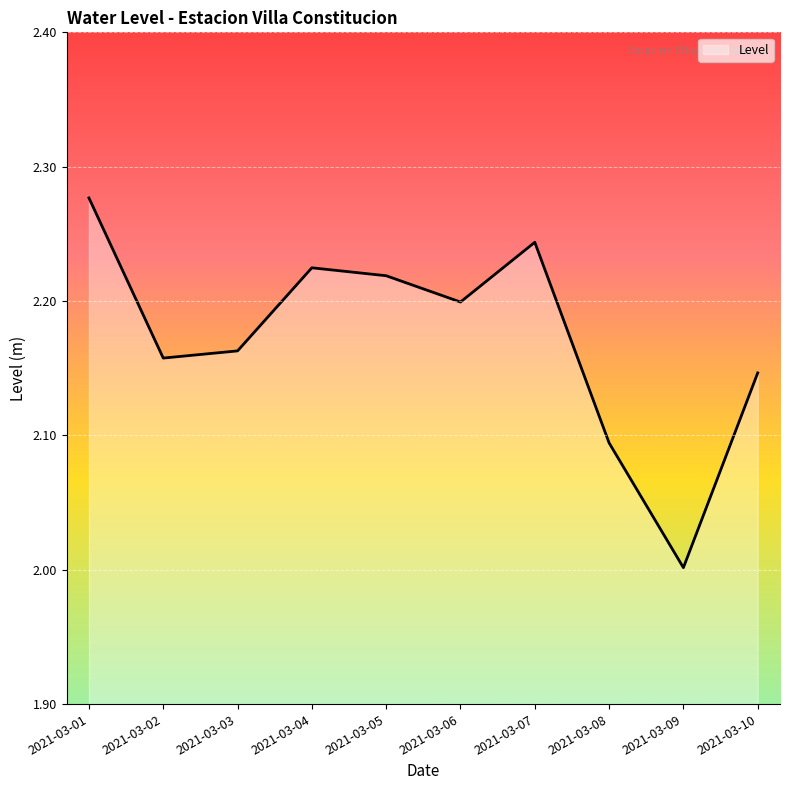

Is it true that the value at 2021-03-05 is 0.9?

False